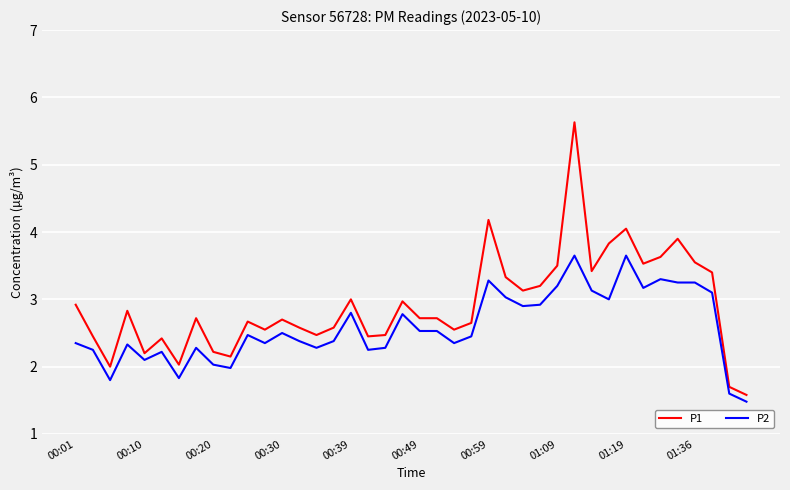

What is the sum of all P2 values?

103.4